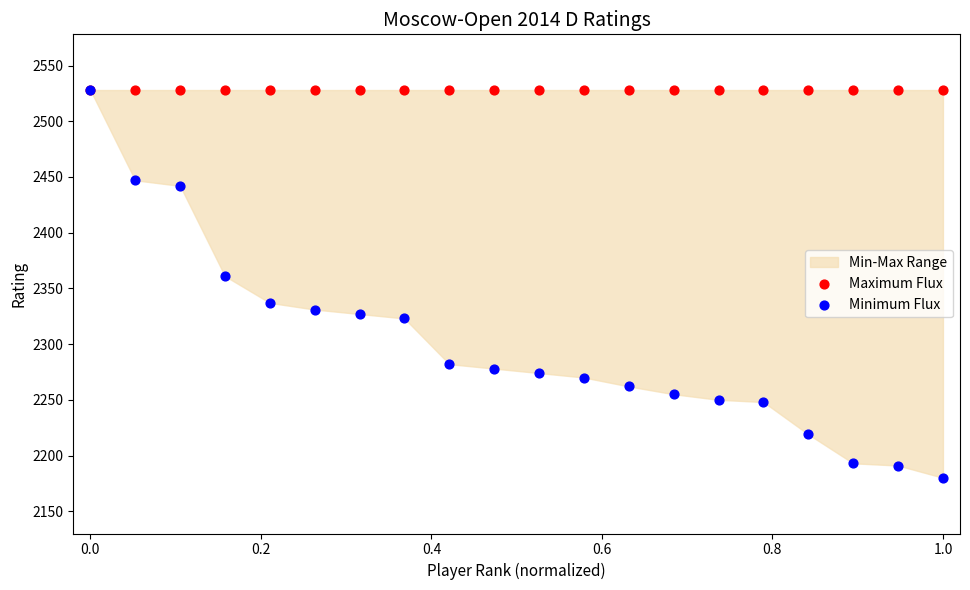

Across all series, what Y value is closest to 2354?

2361